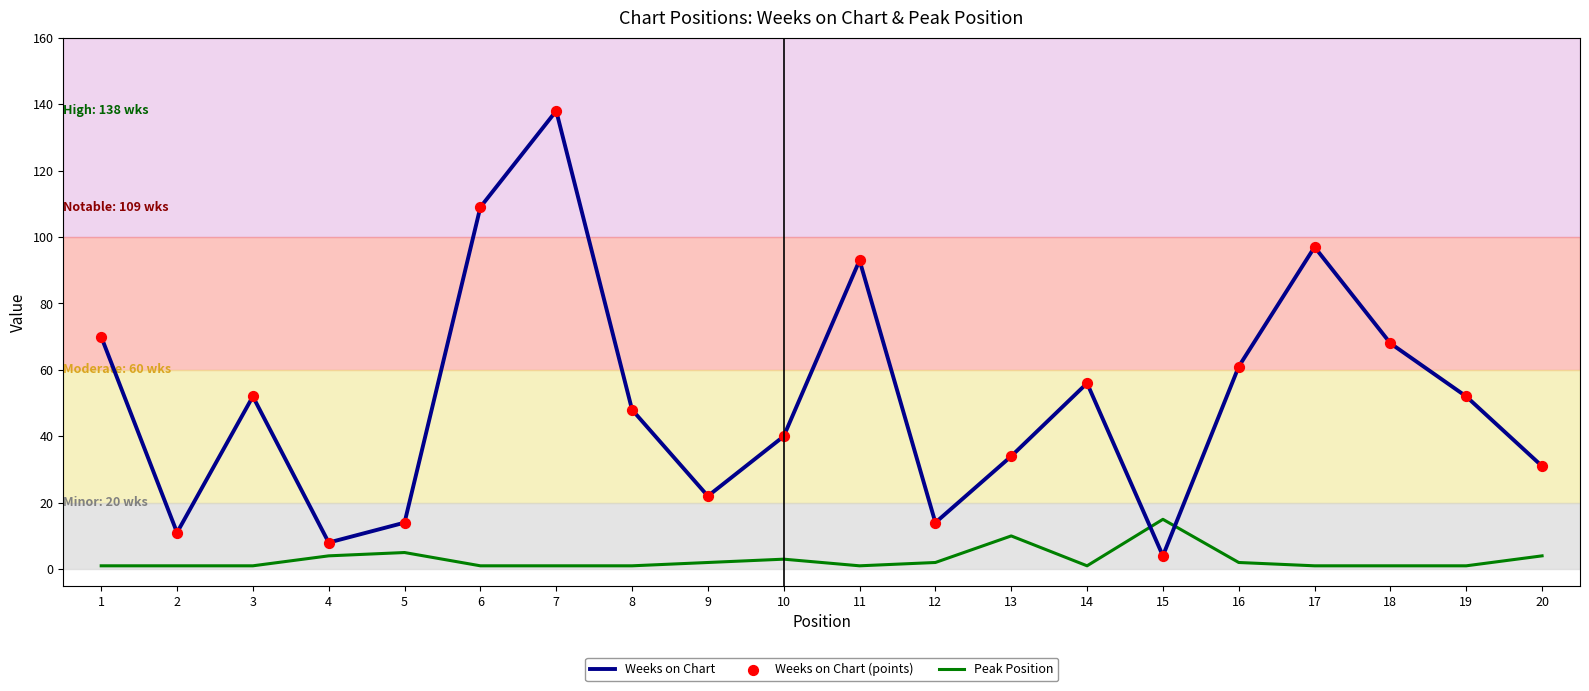

Is the value of Peak Position at 1 greater than the value of Weeks on Chart at 3?

No